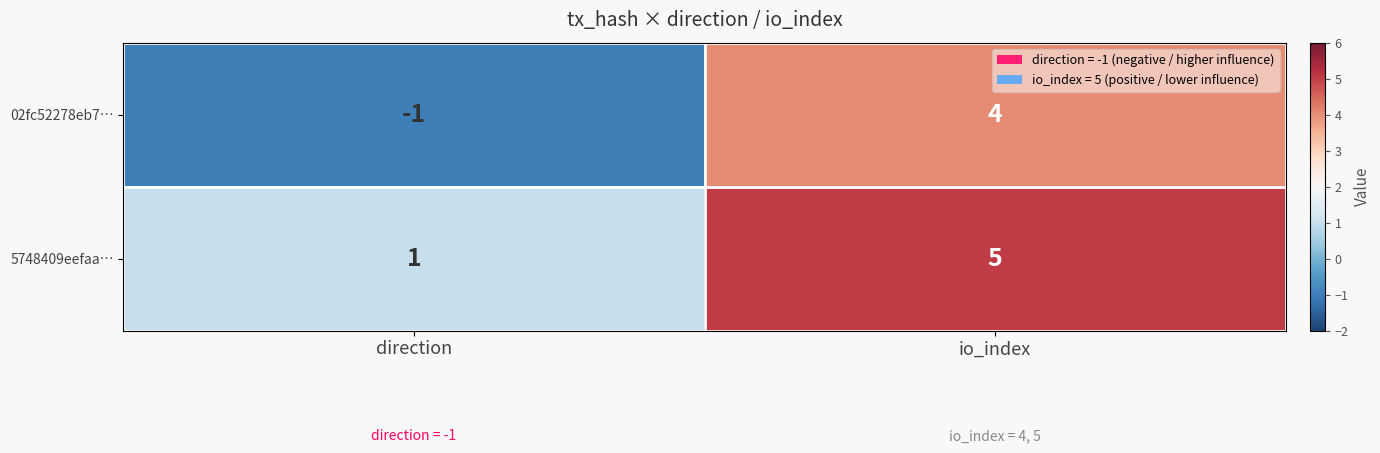

Where is 5748409eefaa… nearest to the value 3?

direction